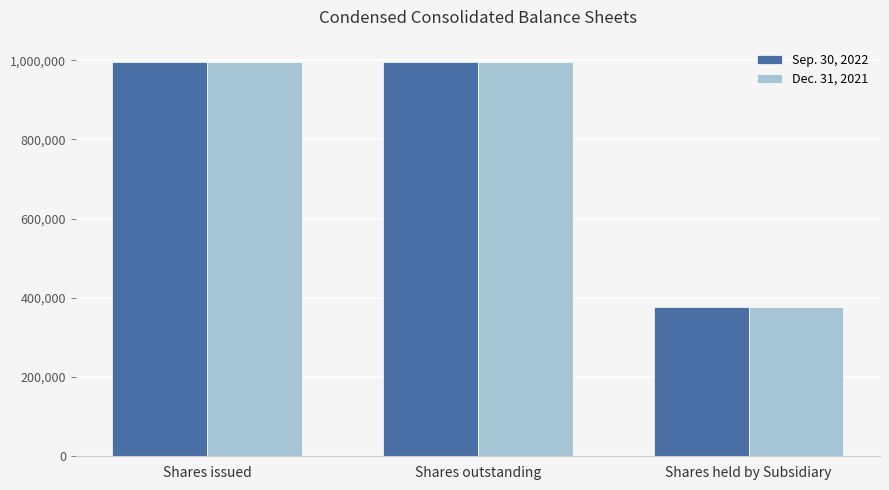

What are all the series names shown in the legend?

Sep. 30, 2022, Dec. 31, 2021